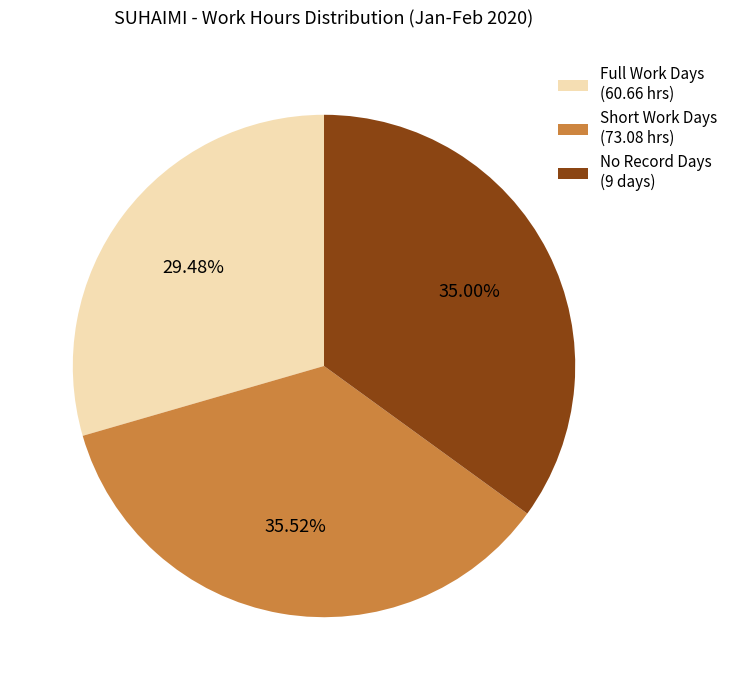

How many segments does this pie chart have?

3